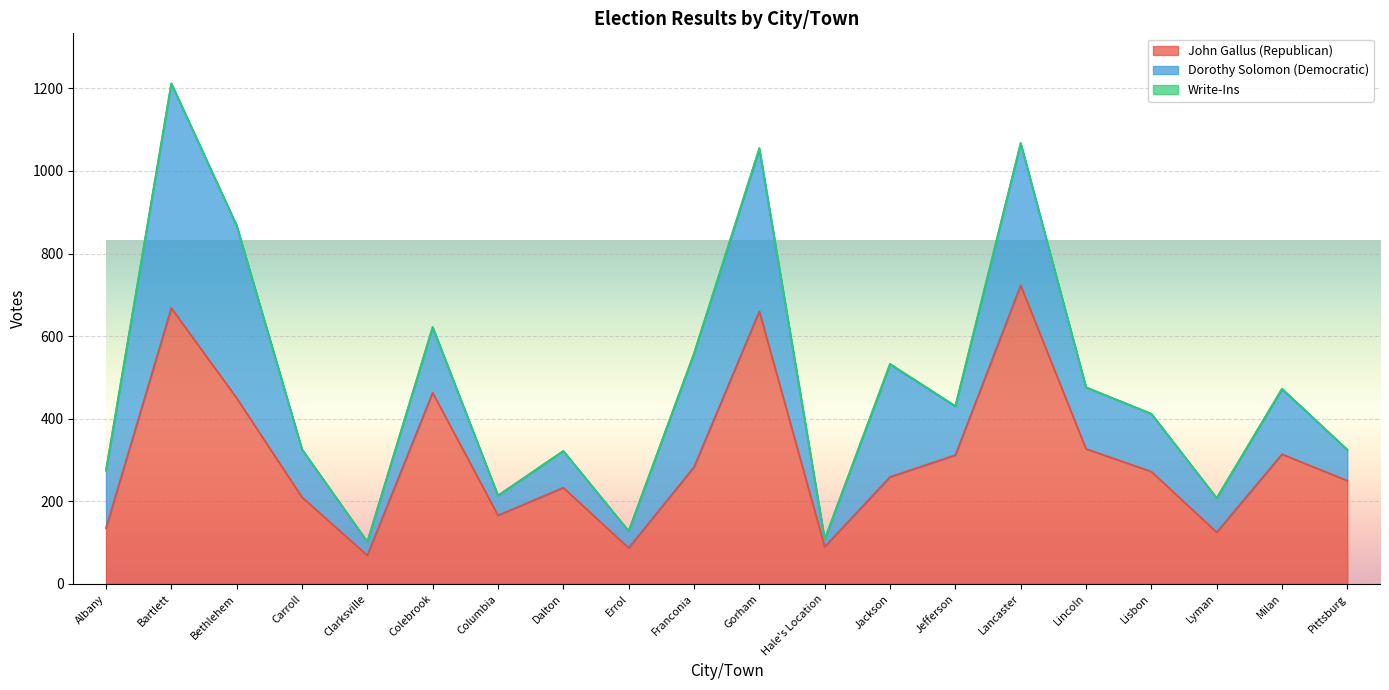

What are all the series names shown in the legend?

John Gallus (Republican), Dorothy Solomon (Democratic), Write-Ins